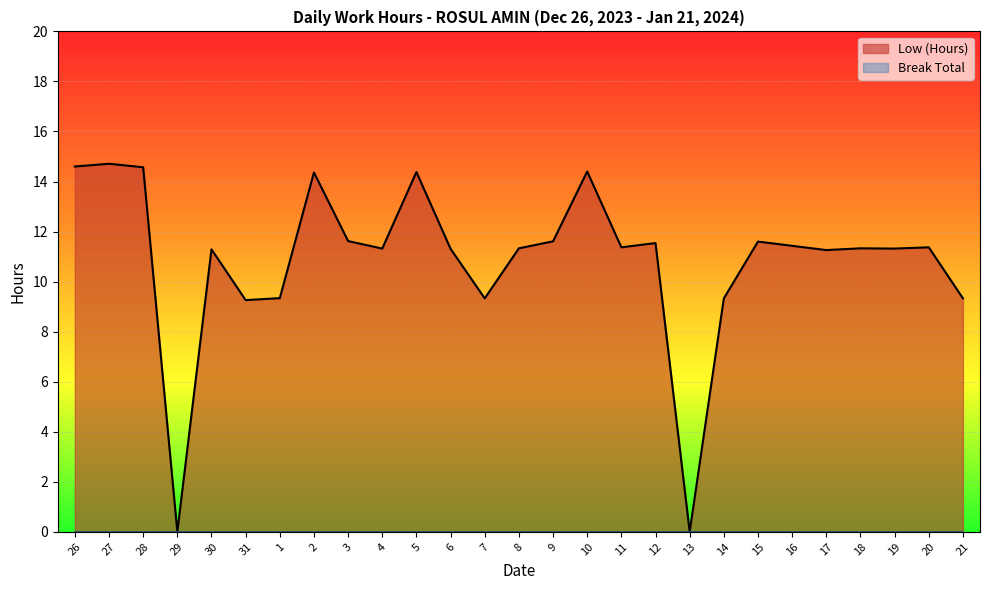

What is the value of the 7th point from the left?

9.3